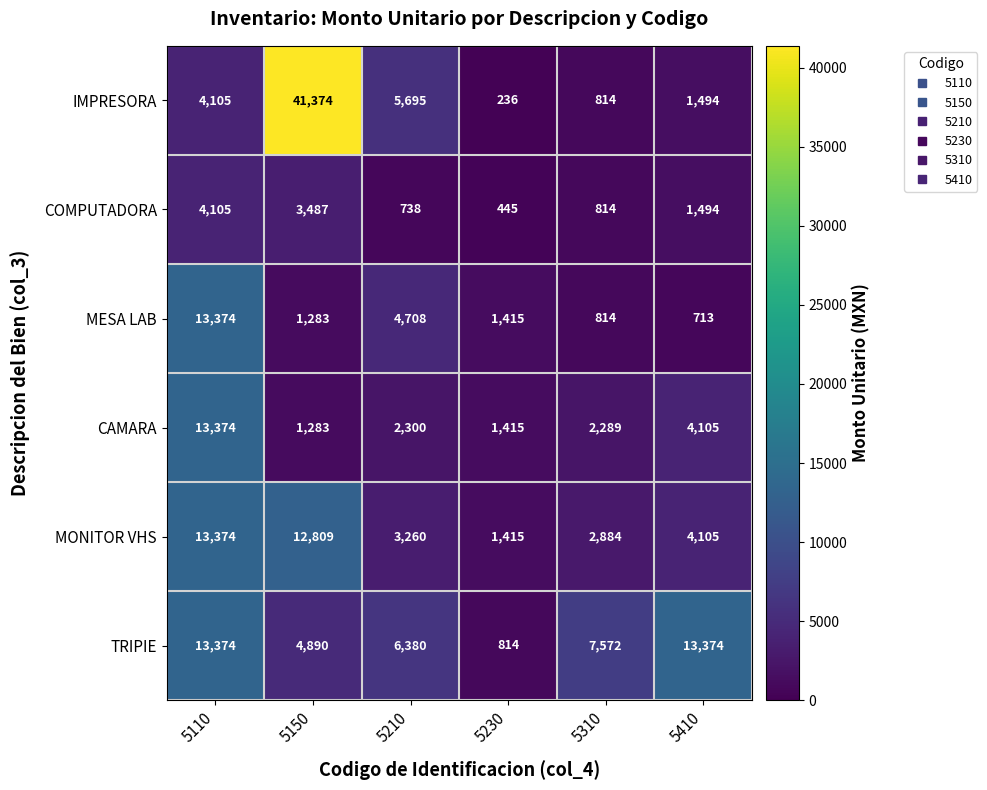

How many categories are shown in the chart?

6